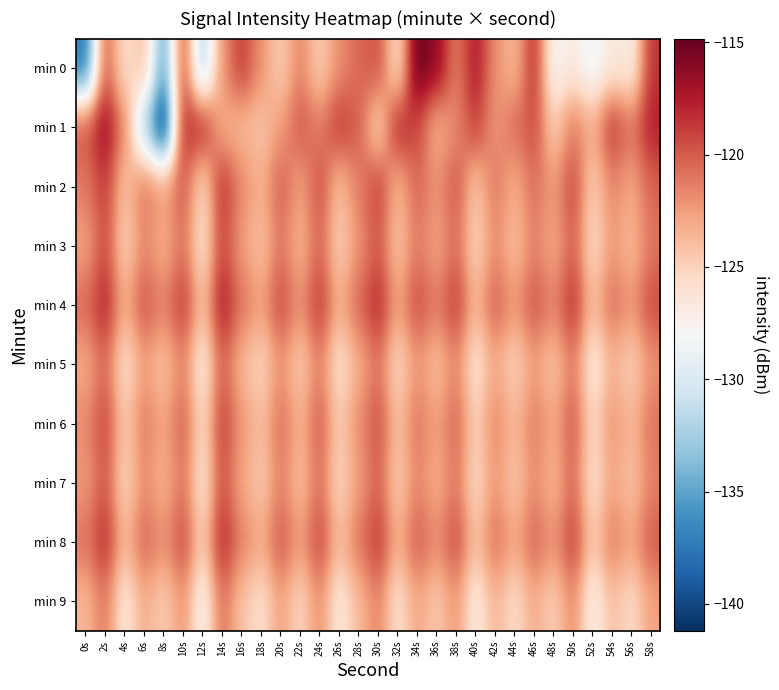

Rank the series at 58s from lowest to highest value.

min 9, min 5, min 7, min 3, min 6, min 2, min 8, min 4, min 0, min 1